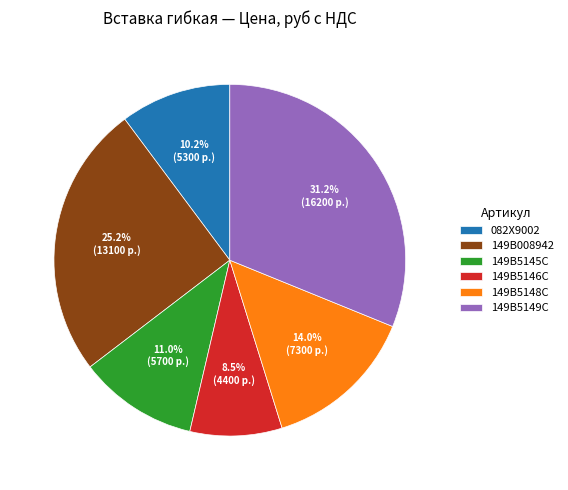

The 149B5145C slice represents 3% of the pie. True or false?

False